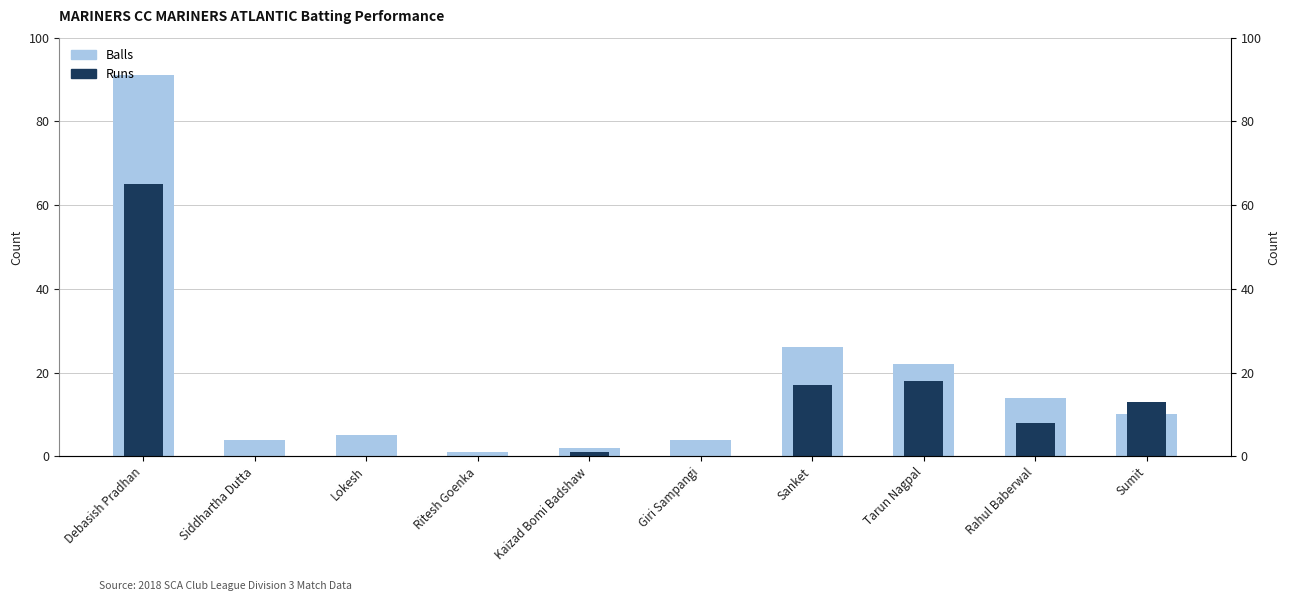

How many data points in Balls are above 10?

4